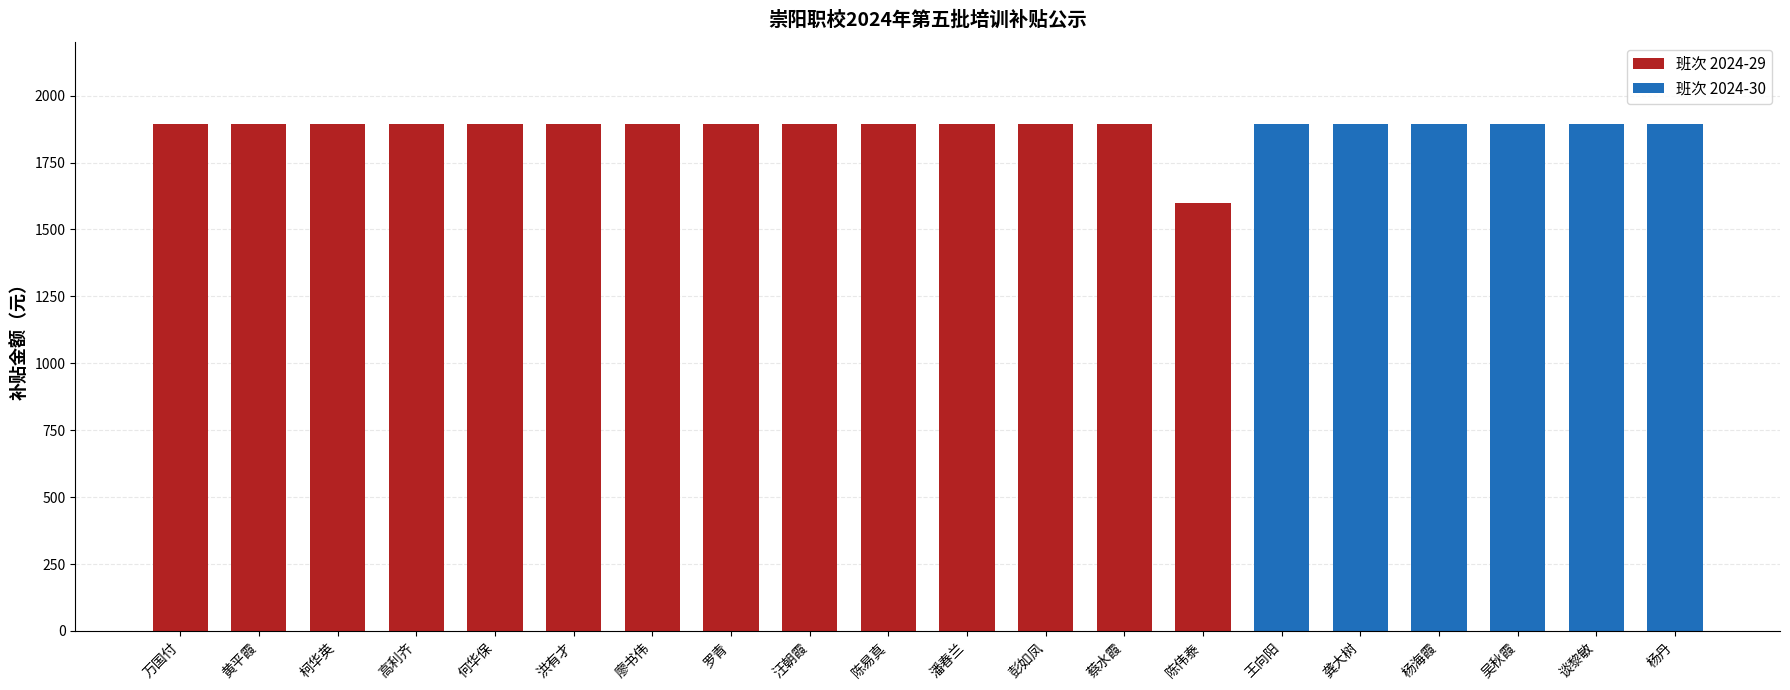

What position from the right is 蔡水霞?

8